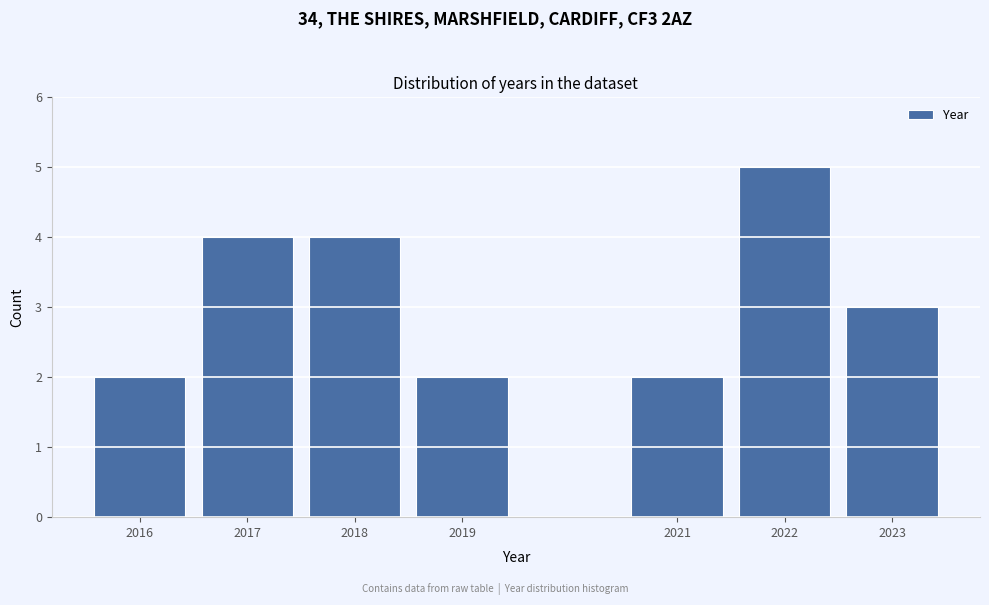

Reading left to right, transcribe this chart: for each bar, give the range it covers on the x-axis and its height. The values are not printed on the chart, so give them approximately, as read against the axis.

2015.5 to 2016.5: 2
2016.5 to 2017.5: 4
2017.5 to 2018.5: 4
2018.5 to 2019.5: 2
2019.5 to 2020.5: 0
2020.5 to 2021.5: 2
2021.5 to 2022.5: 5
2022.5 to 2023.5: 3